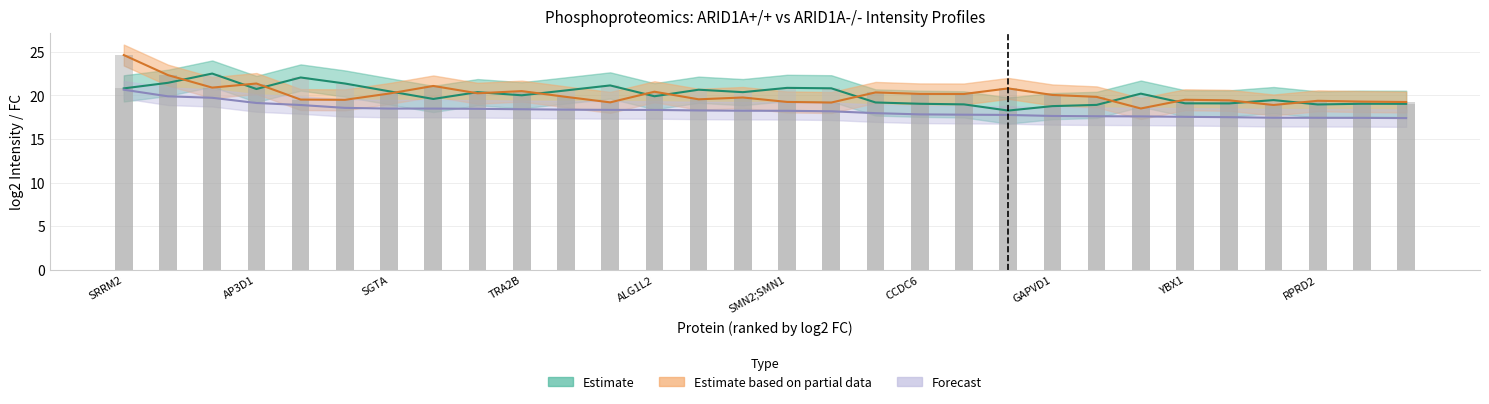

The ARID1A-/- IR series shows 11.2 at 19. True or false?

False